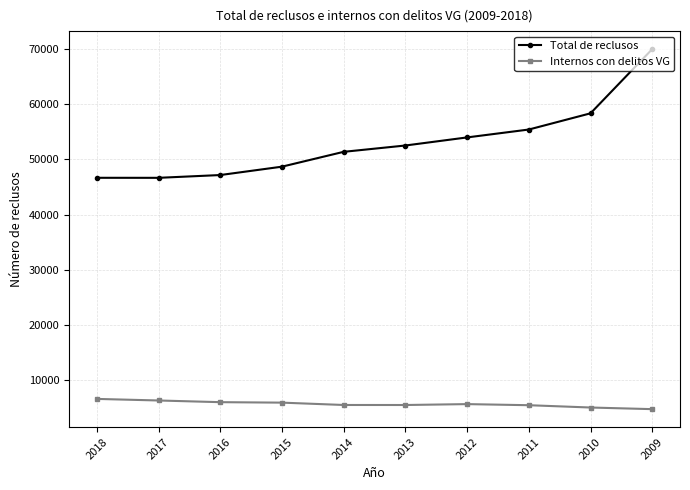

Rank the series by their maximum value, from highest to lowest.

Total de reclusos, Internos con delitos VG